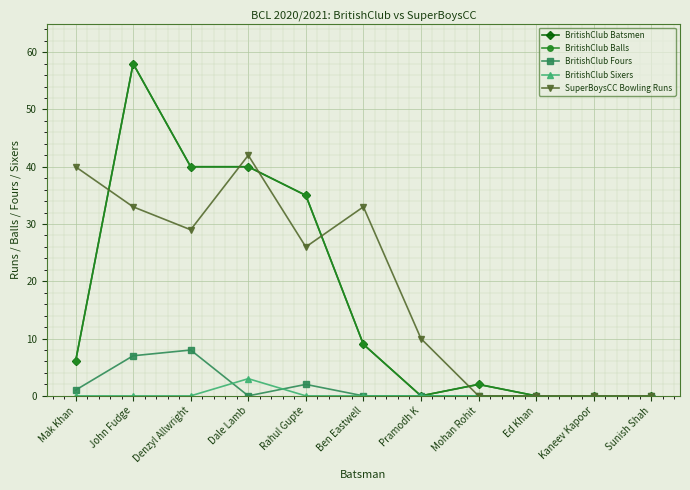

True or false: BritishClub Fours has a value of 0 at Ed Khan.

True